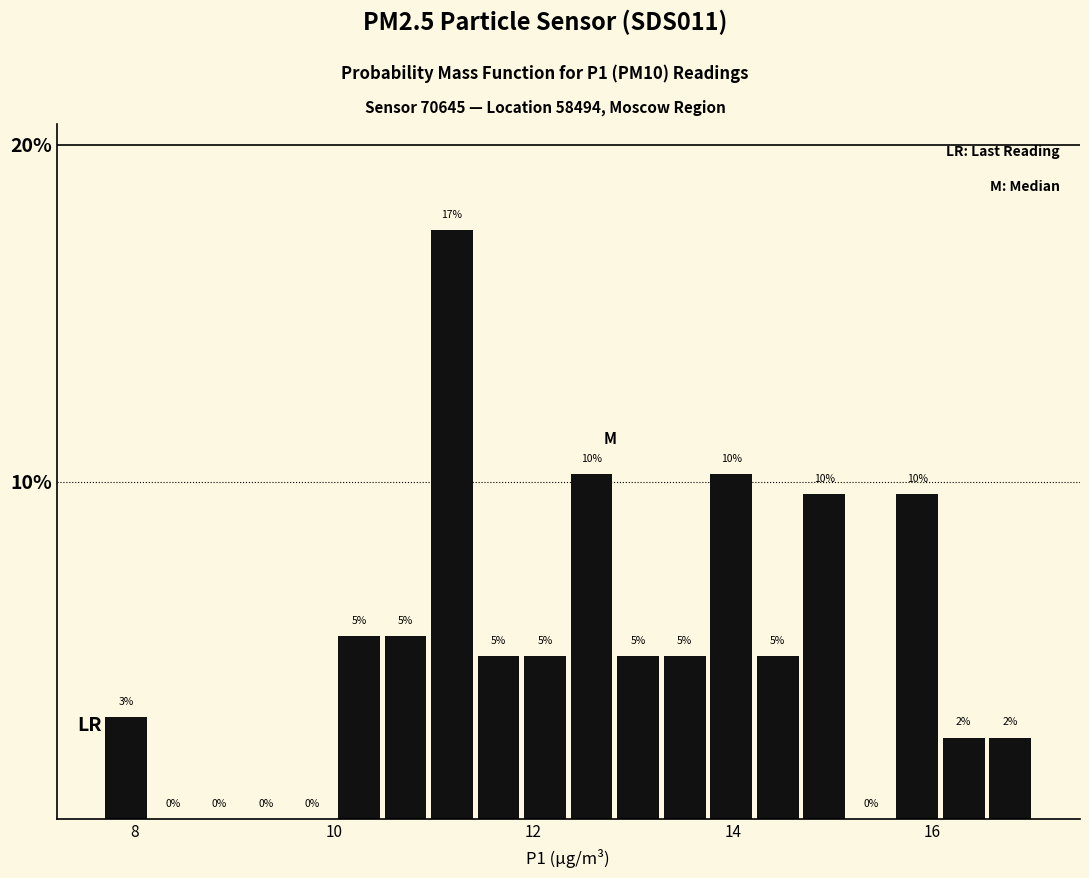

Read against the x-axis, roughly where is the centre of the tallest bar?

11.2